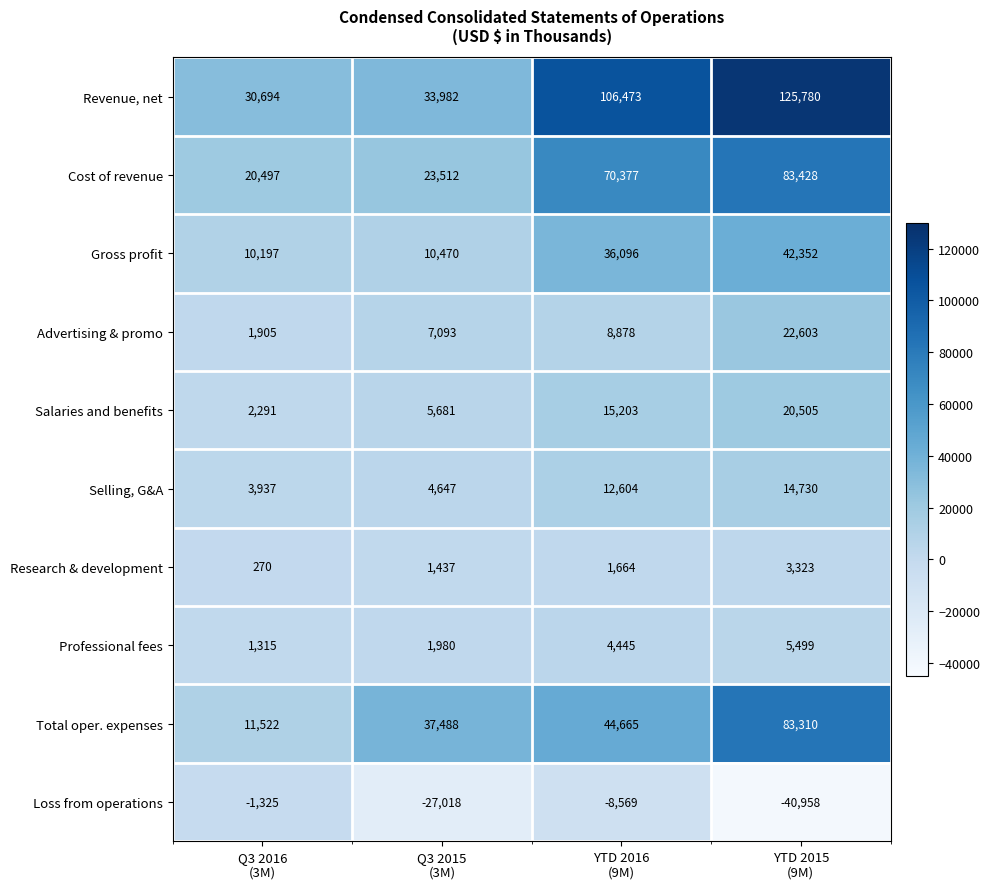

At which category does the chart reach its peak across all series?

YTD 2015
(9M)